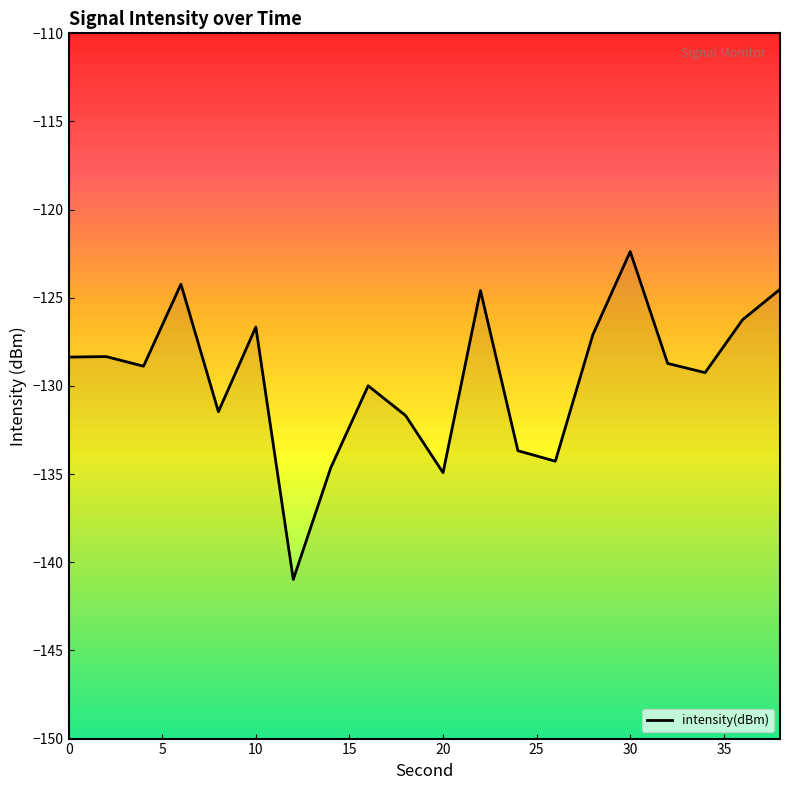

What is the value of the 20th point from the left?

-124.5